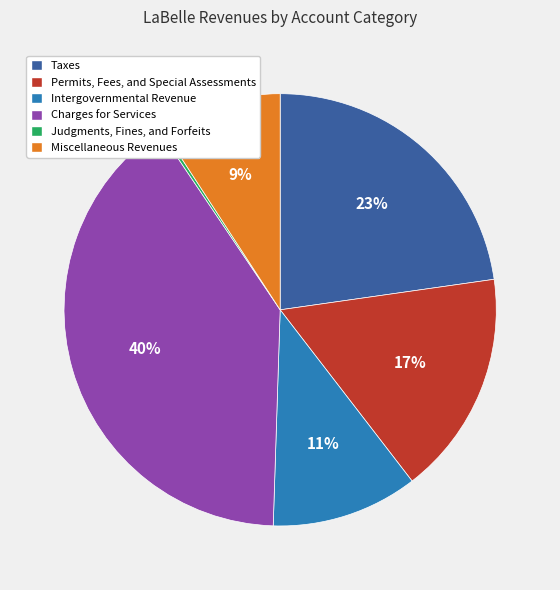

The Permits, Fees, and Special Assessments slice represents 17% of the pie. True or false?

True